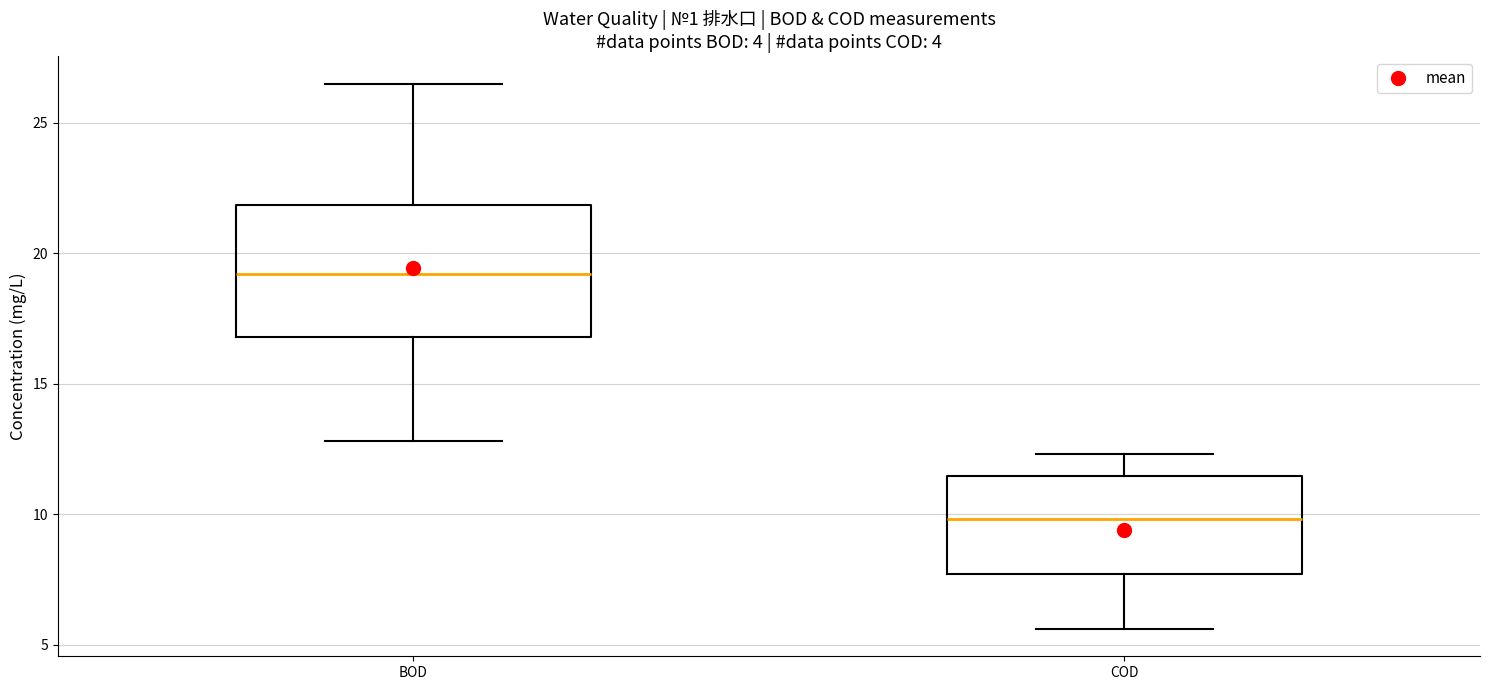

Which box's median line is the lowest?

COD